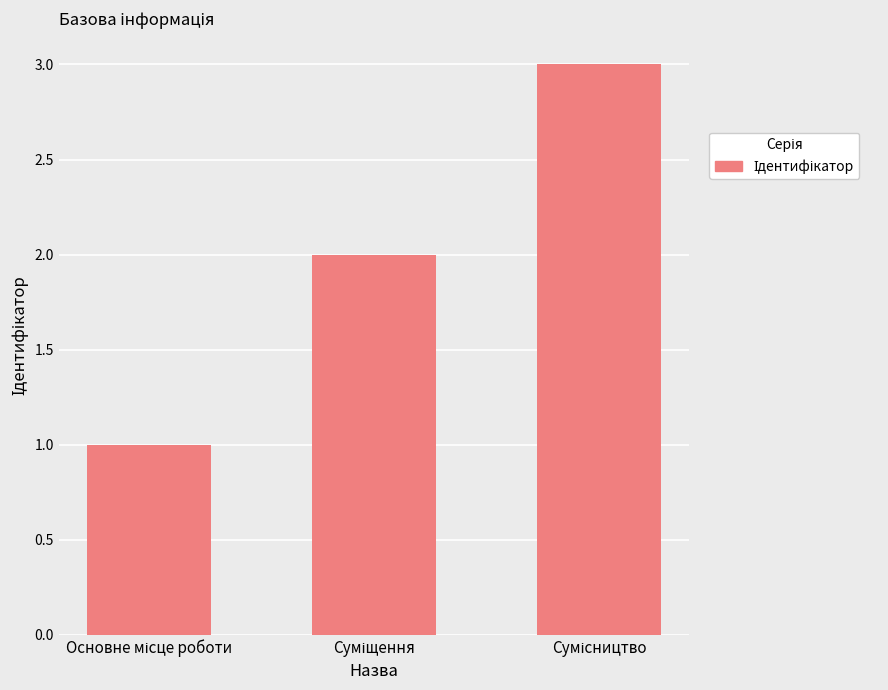

What is the maximum value shown in the chart?

3